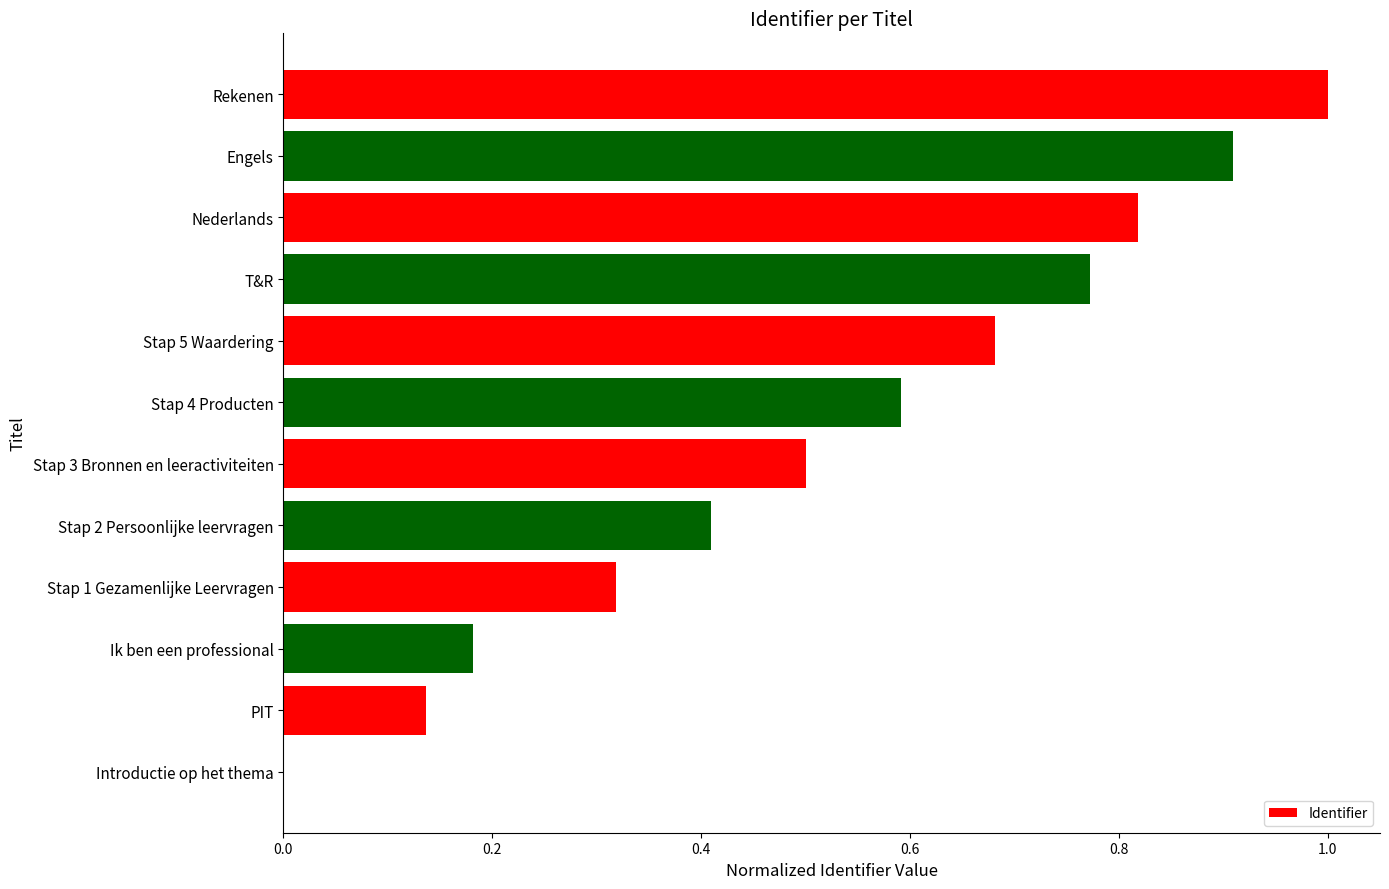

Between PIT and Stap 3 Bronnen en leeractiviteiten, which is larger?

Stap 3 Bronnen en leeractiviteiten